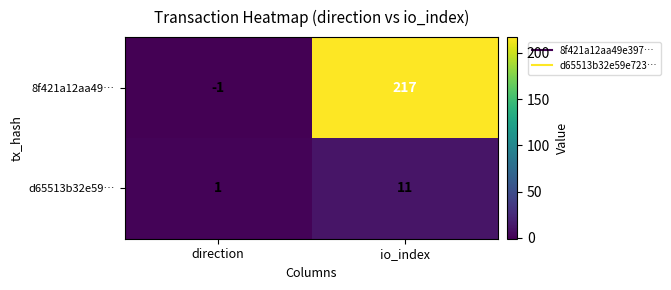

Reading right to left, extract all data points from this chart.

8f421a12aa49…: 217	-1
d65513b32e59…: 11	1